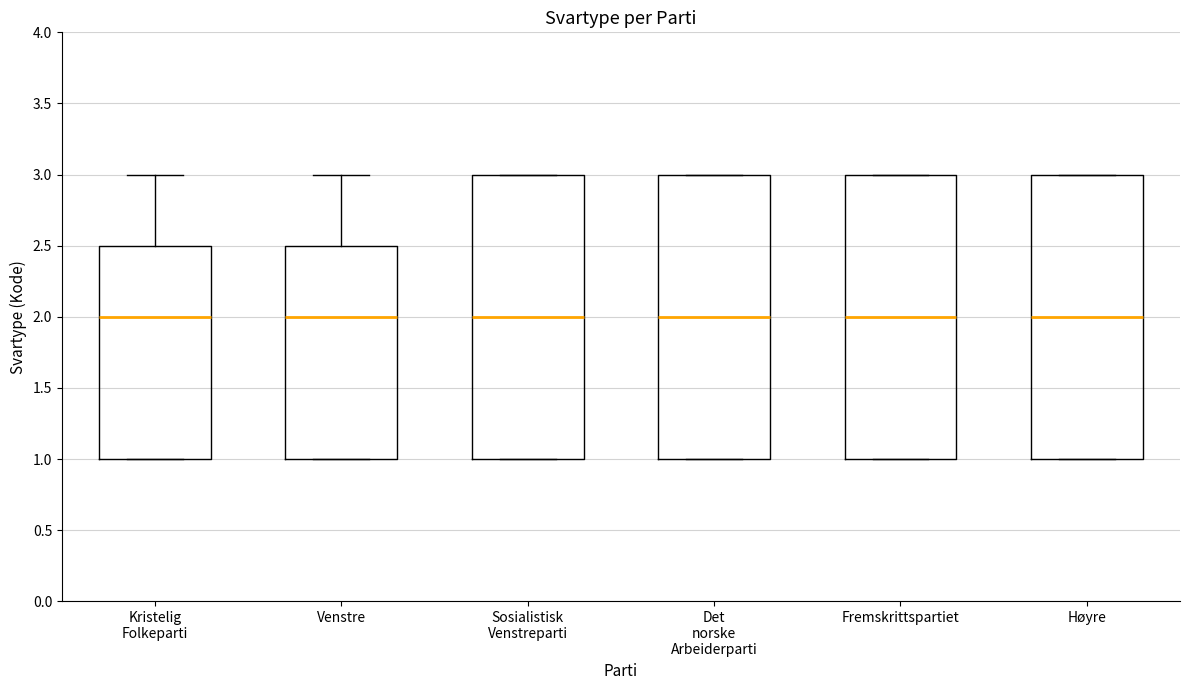

Reading left to right, read every box against the y-axis: the position of its median line, the range the box covers, and the ends of its whiskers. The values are not printed on the chart, so give them approximately, as read against the axis.

Kristelig Folkeparti: median 2.0, box 1.0 to 2.5, whiskers 1.0 to 3.0
Venstre: median 2.0, box 1.0 to 2.5, whiskers 1.0 to 3.0
Sosialistisk Venstreparti: median 2.0, box 1.0 to 3.0, whiskers 1.0 to 3.0
Det norske Arbeiderparti: median 2.0, box 1.0 to 3.0, whiskers 1.0 to 3.0
Fremskrittspartiet: median 2.0, box 1.0 to 3.0, whiskers 1.0 to 3.0
Høyre: median 2.0, box 1.0 to 3.0, whiskers 1.0 to 3.0